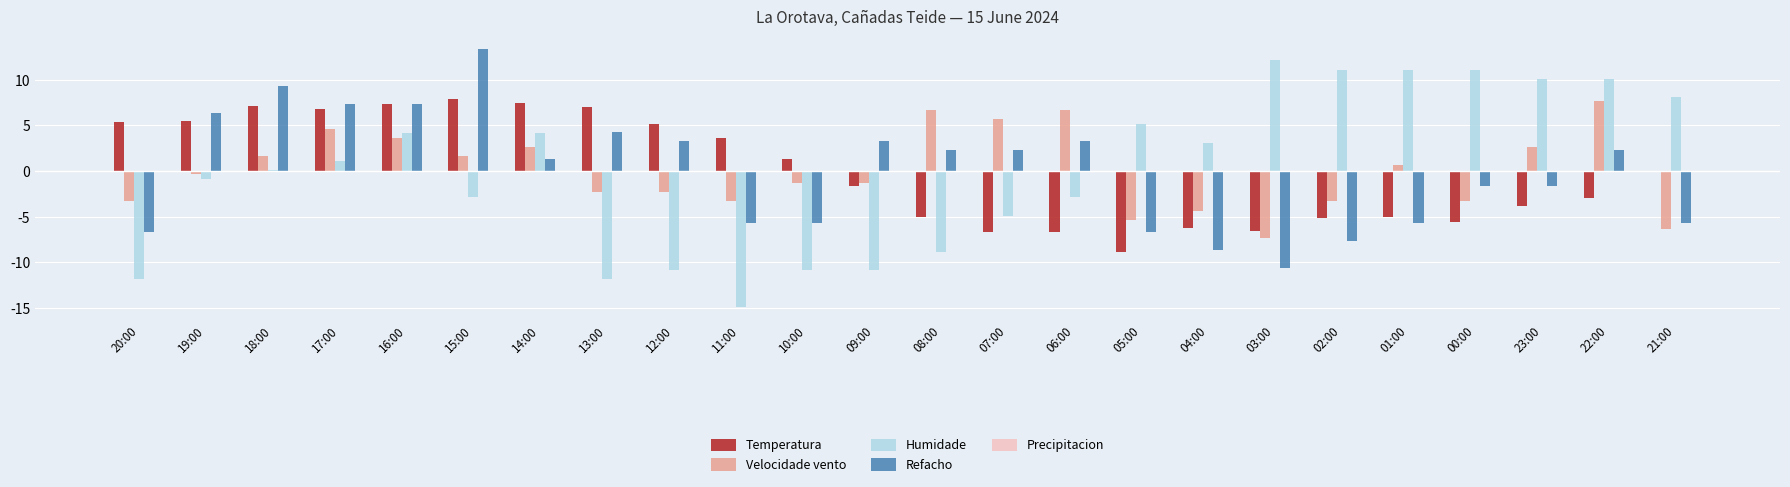

Which category has the highest value across all series?

15:00